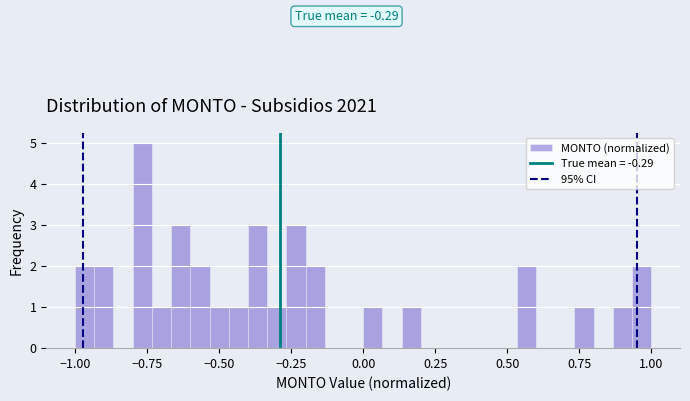

Read against the x-axis, roughly where is the centre of the tallest bar?

-0.75